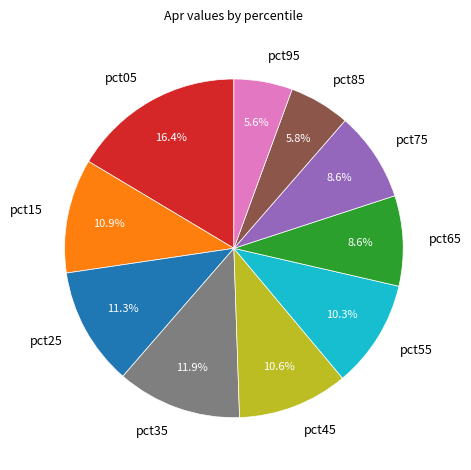

True or false: pct45 accounts for 11% of the total.

True